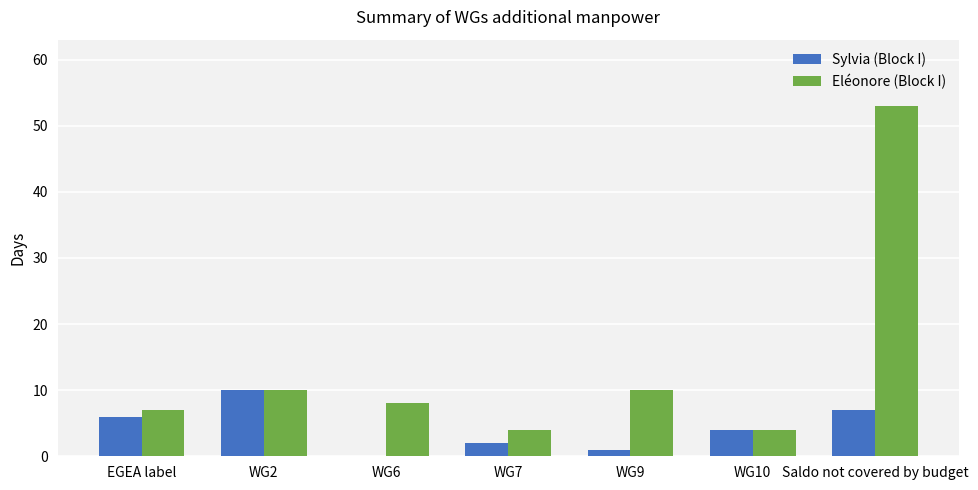

Is it true that Eléonore (Block I) equals 4 at WG10?

True